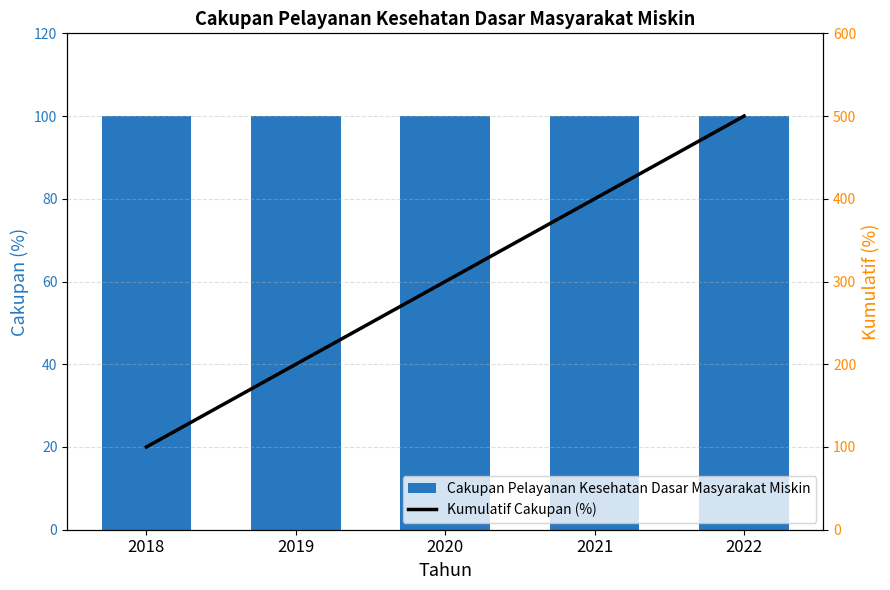

Is the value of Cakupan Pelayanan Kesehatan Dasar Masyarakat Miskin at 2021 greater than the value of Kumulatif Cakupan (%) at 2019?

No